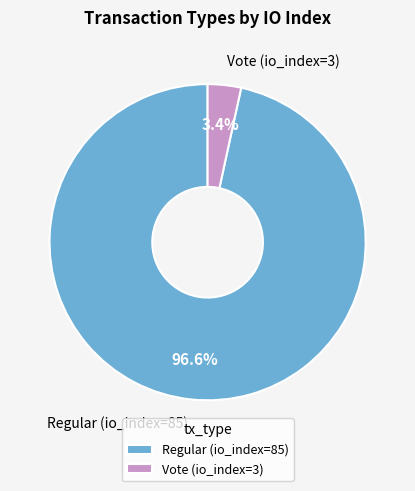

Which slice is the largest?

Regular (io_index=85)